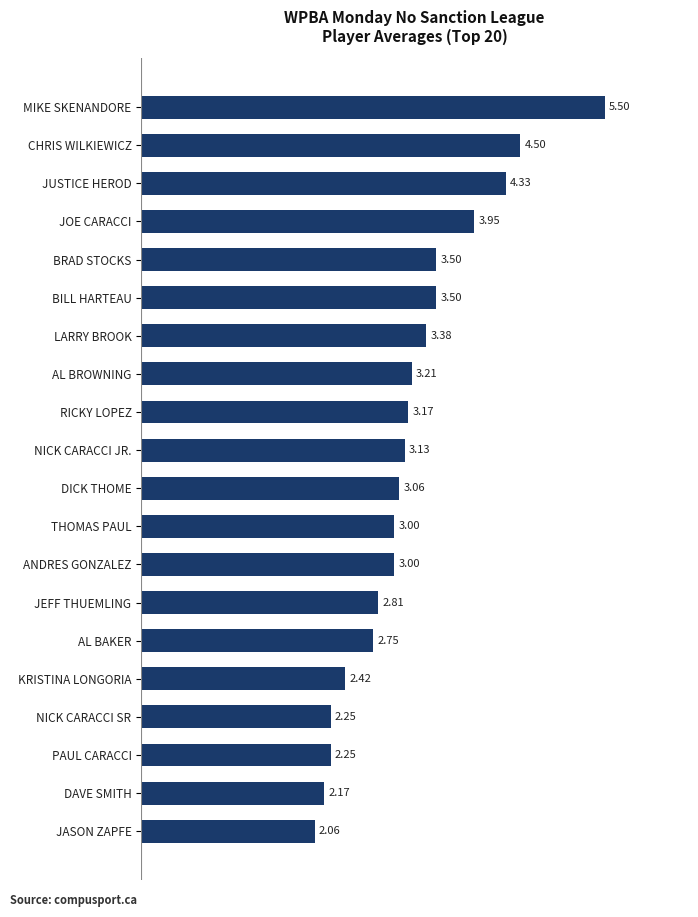

What is the sum of the values at AL BAKER and JUSTICE HEROD?

7.1